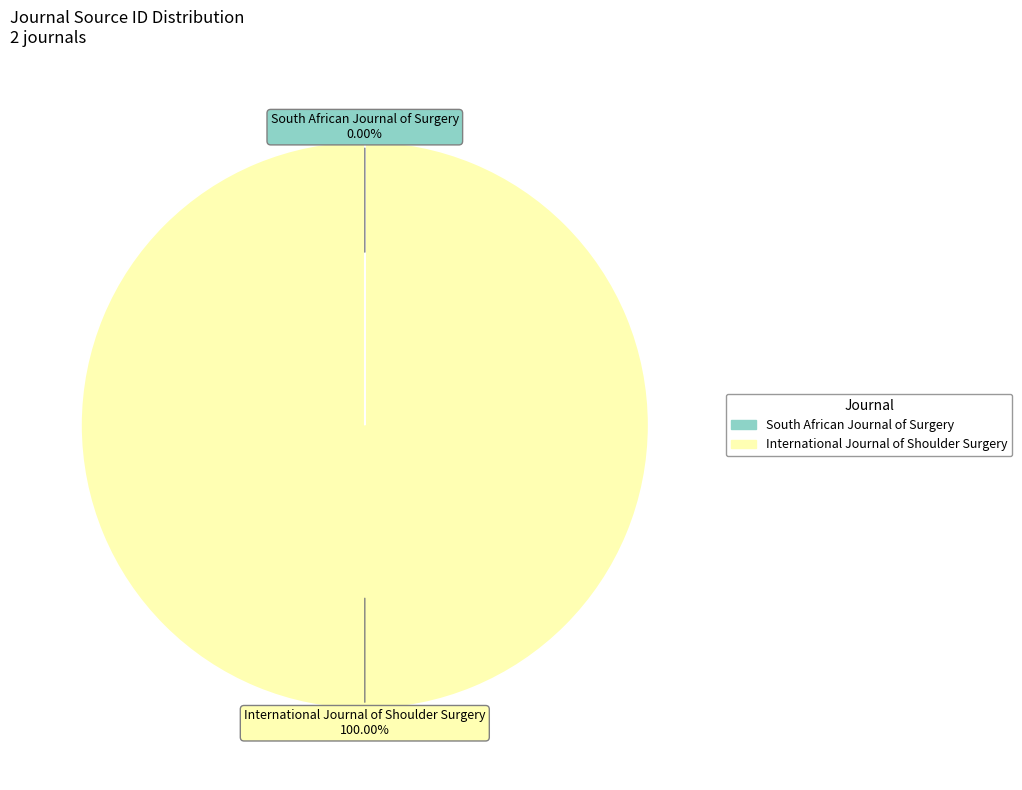

What is the majority slice?

International Journal of Shoulder Surgery